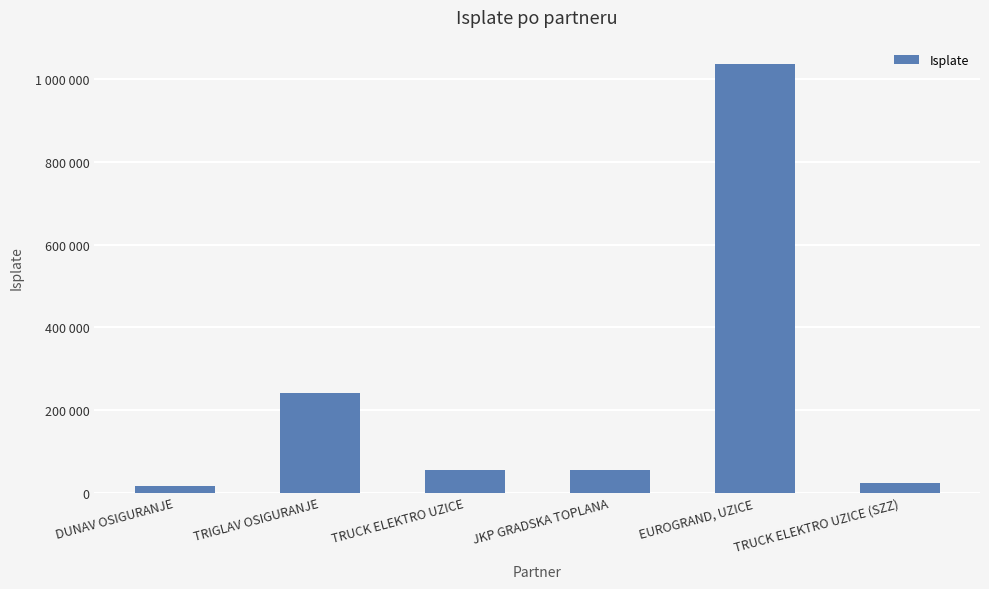

Are the bars horizontal?

No